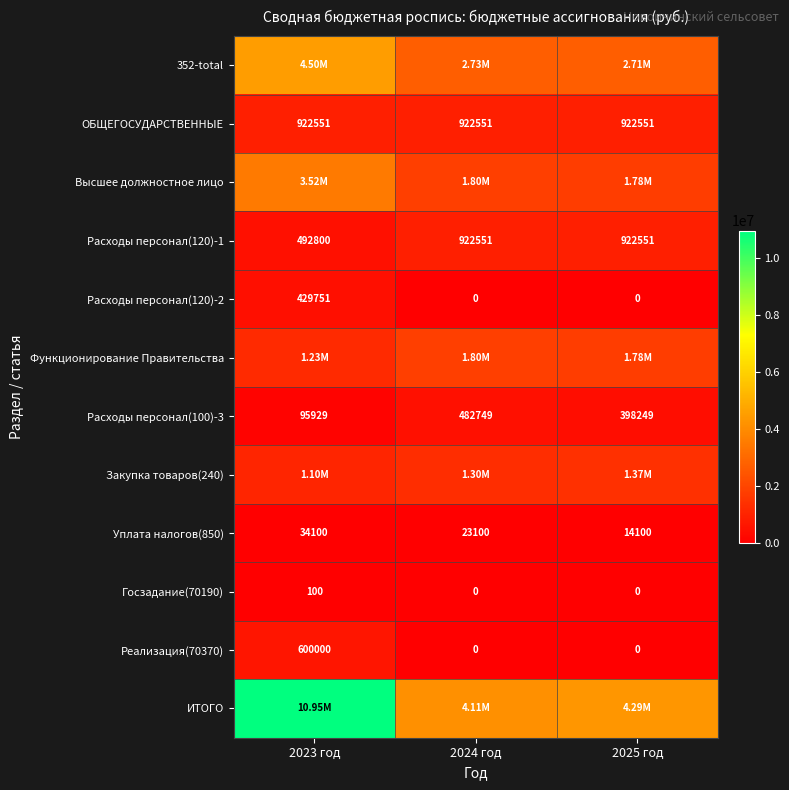

How many Уплата налогов(850) values are between 14100 and 34100?

3